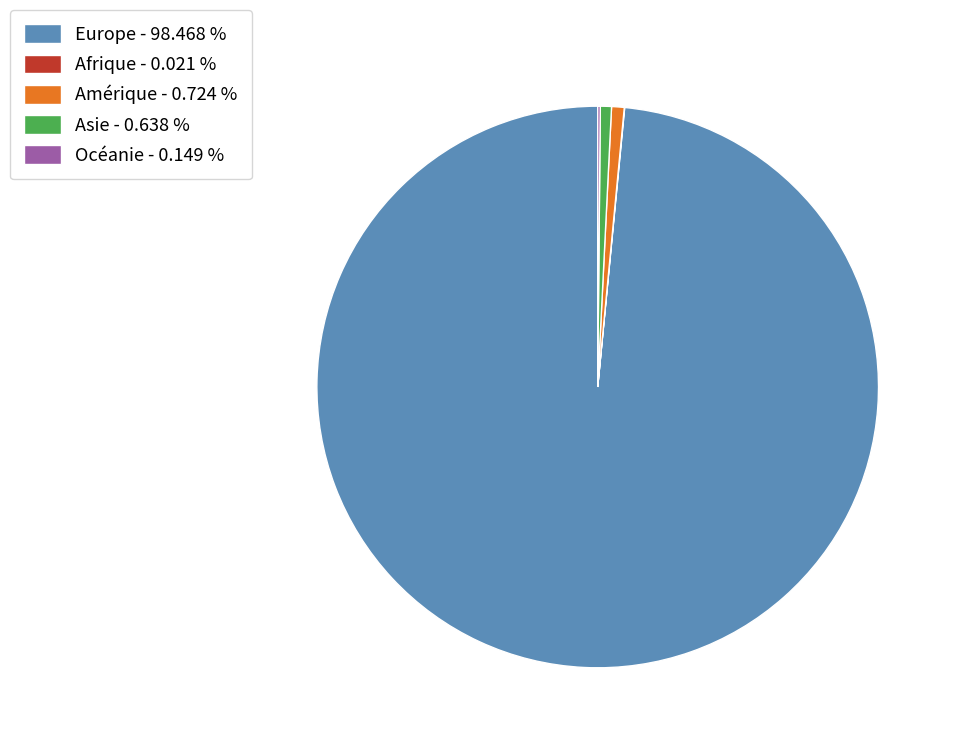

Does Europe - 98.468 % account for over 50% of the chart?

Yes